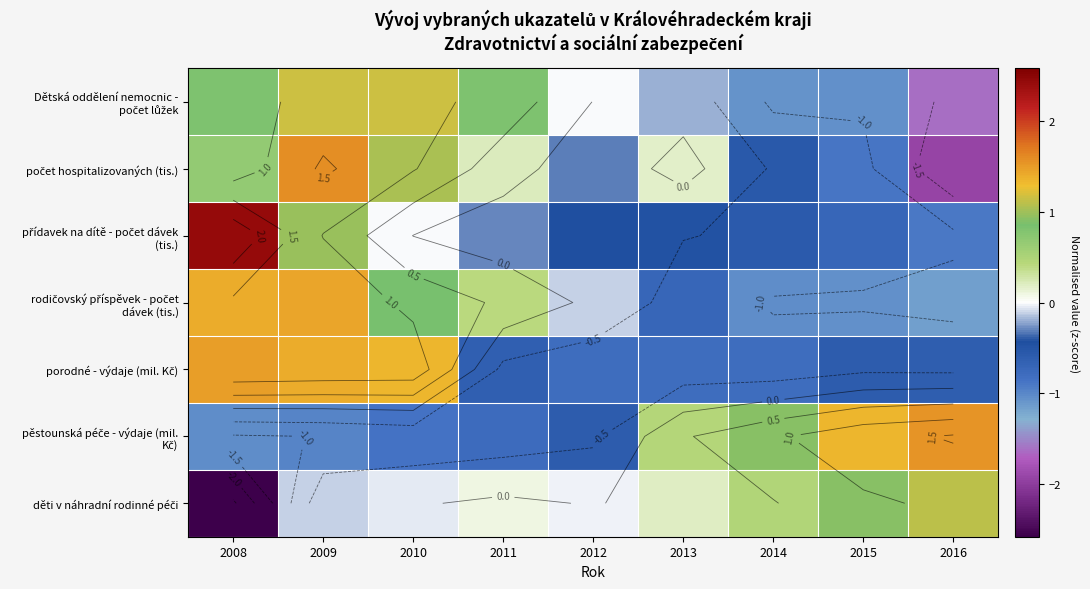

At which label is počet hospitalizovaných (tis.) closest to 0?

2013